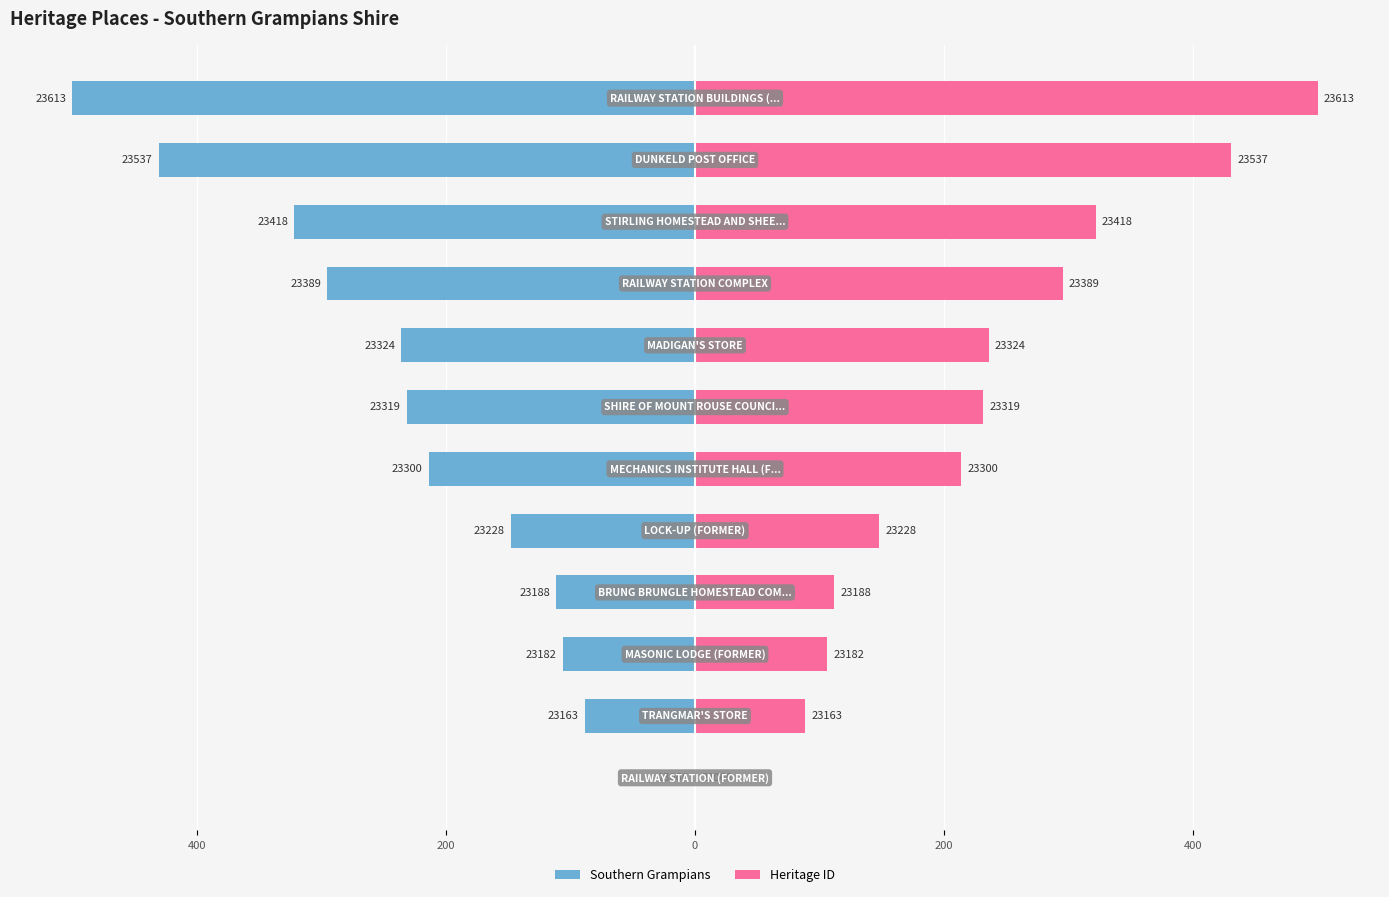

Between 400 and 10, which is larger?

400